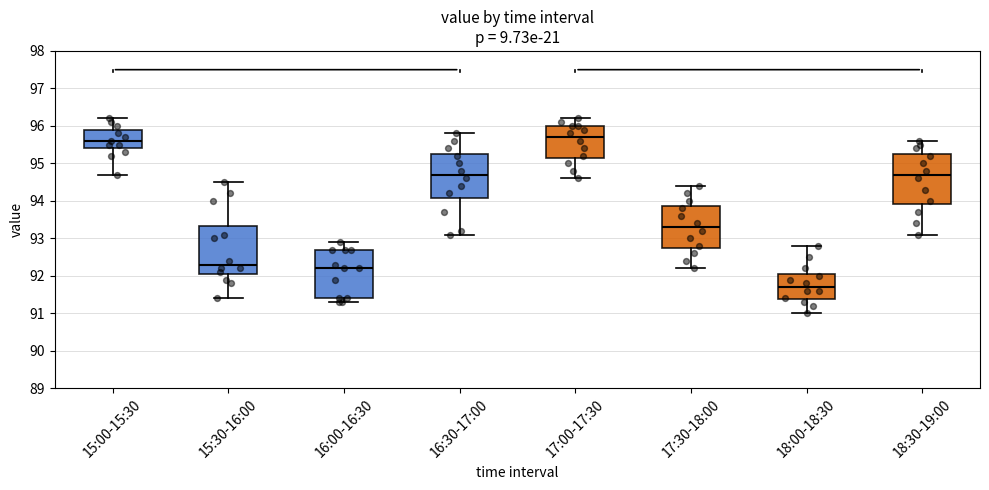

Reading left to right, transcribe this box plot: for each box, give where its median line is, the range the box spans, and where its two whiskers end, as read against the y-axis. The values are not printed on the chart, so give them approximately, as read against the axis.

15:00-15:30: median 95.6, box 95.4 to 95.9, whiskers 94.7 to 96.2
15:30-16:00: median 92.3, box 92.1 to 93.3, whiskers 91.4 to 94.5
16:00-16:30: median 92.2, box 91.4 to 92.7, whiskers 91.3 to 92.9
16:30-17:00: median 94.7, box 94.1 to 95.3, whiskers 93.1 to 95.8
17:00-17:30: median 95.7, box 95.2 to 96.0, whiskers 94.6 to 96.2
17:30-18:00: median 93.3, box 92.8 to 93.9, whiskers 92.2 to 94.4
18:00-18:30: median 91.7, box 91.4 to 92.1, whiskers 91.0 to 92.8
18:30-19:00: median 94.7, box 93.9 to 95.3, whiskers 93.1 to 95.6